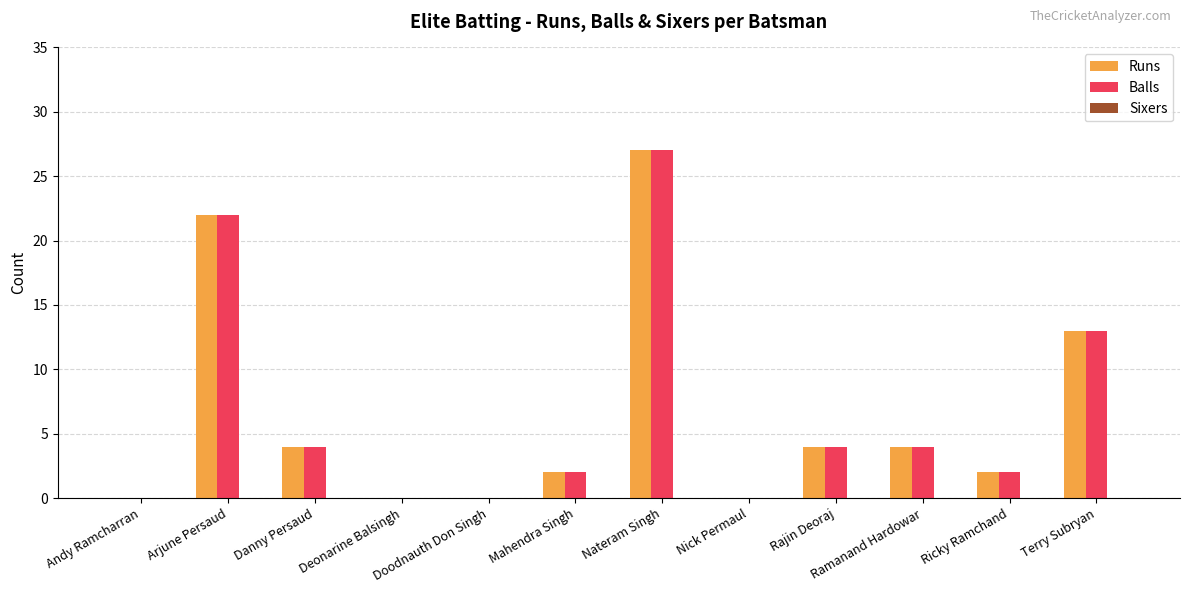

What is the total value across all series at Danny Persaud?

8